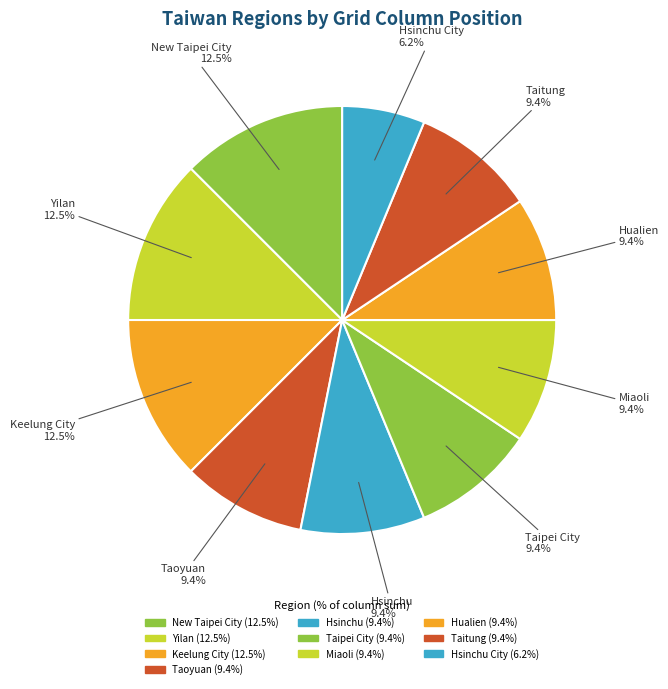

Count the number of slices in the pie.

10